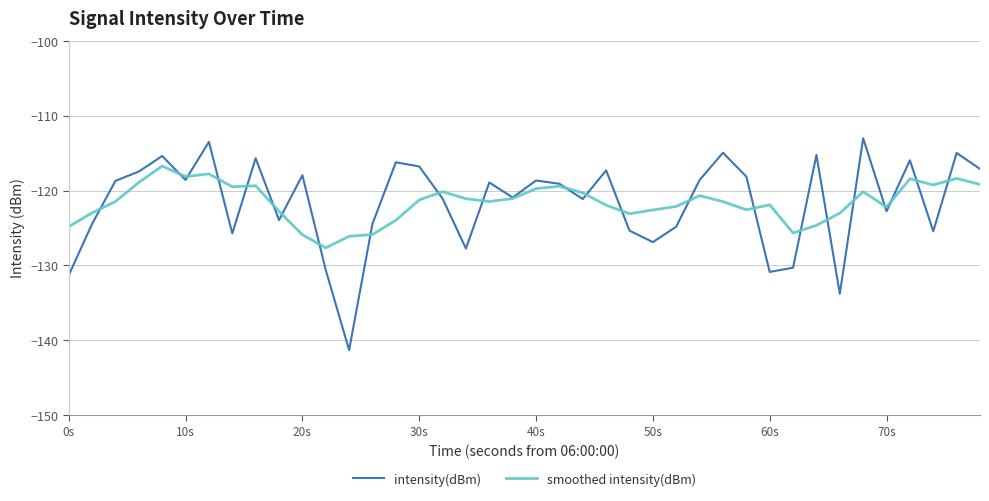

Which series has the widest spread of values?

intensity(dBm)